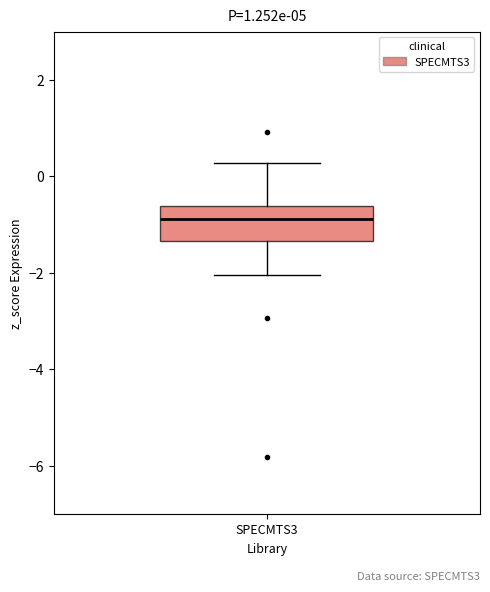

Read this box plot against the y-axis: the position of the median line, the range covered by the box, and the ends of both whiskers. The values are not printed on the chart, so give them approximately, as read against the axis.

median -0.8, box -1.4 to -0.6, whiskers -2.0 to 0.2